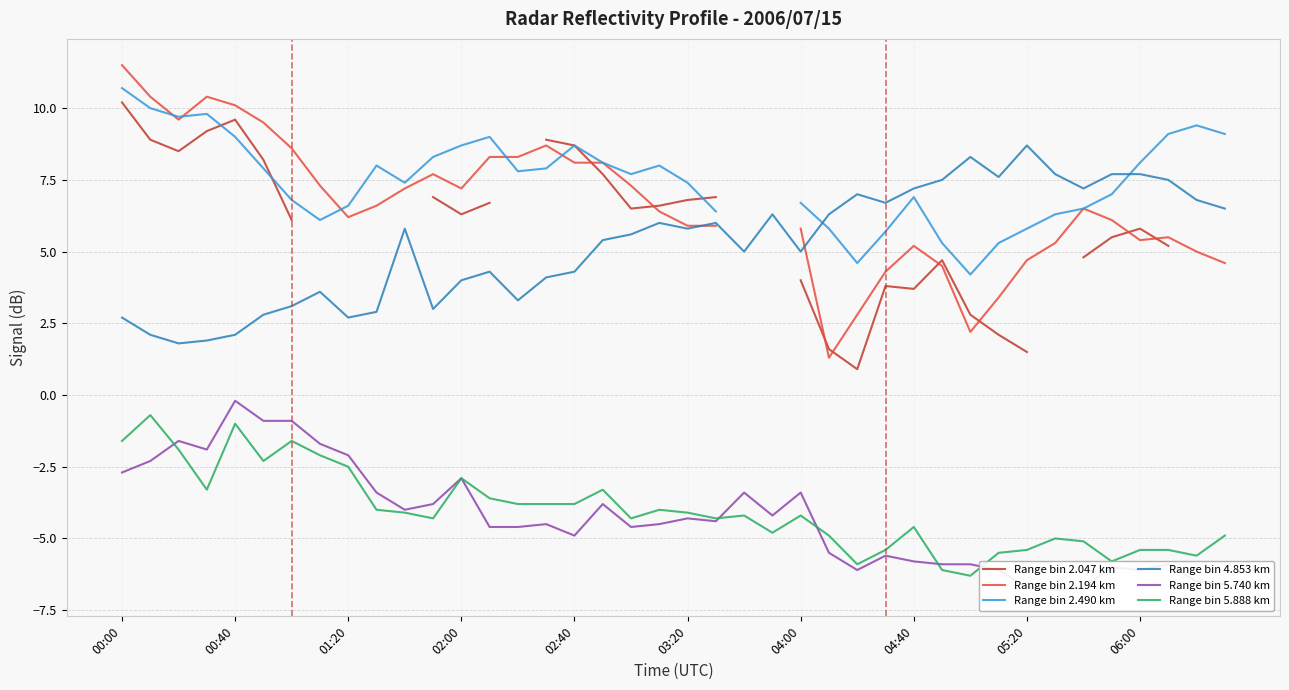

What is the minimum value for Range bin 5.888 km?

-6.3